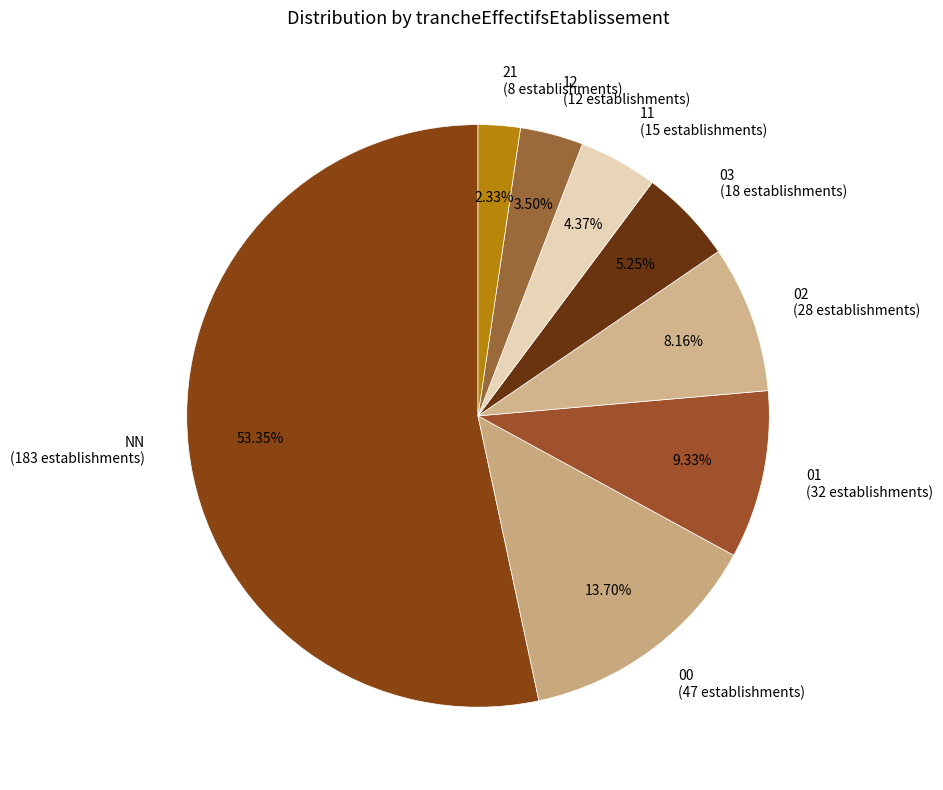

Which slice represents more than half of the pie?

NN